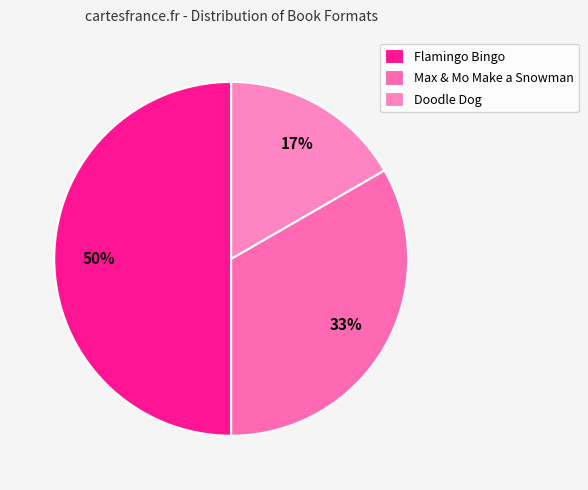

To the nearest percent, what is the average slice percentage?

33%